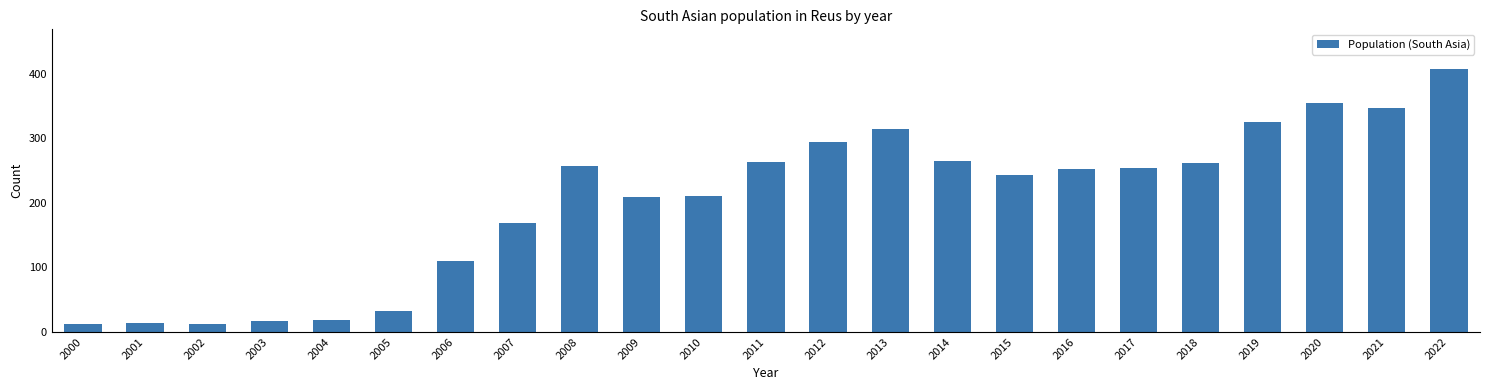

What is the smallest value displayed?

12